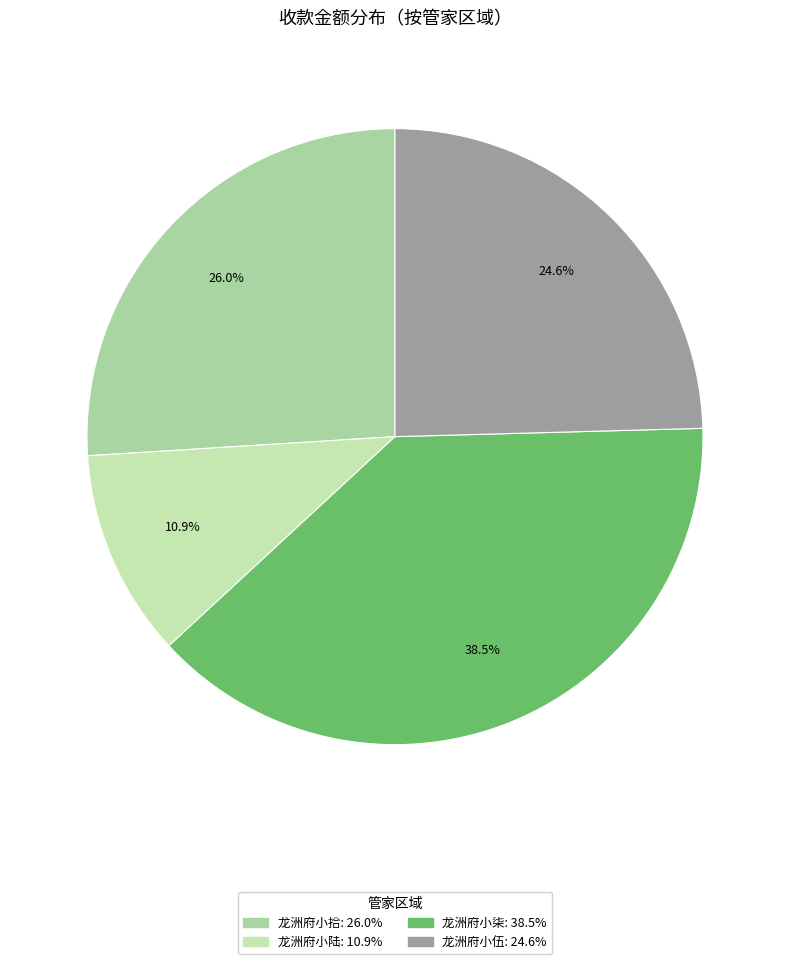

Is there a majority slice in this chart?

No